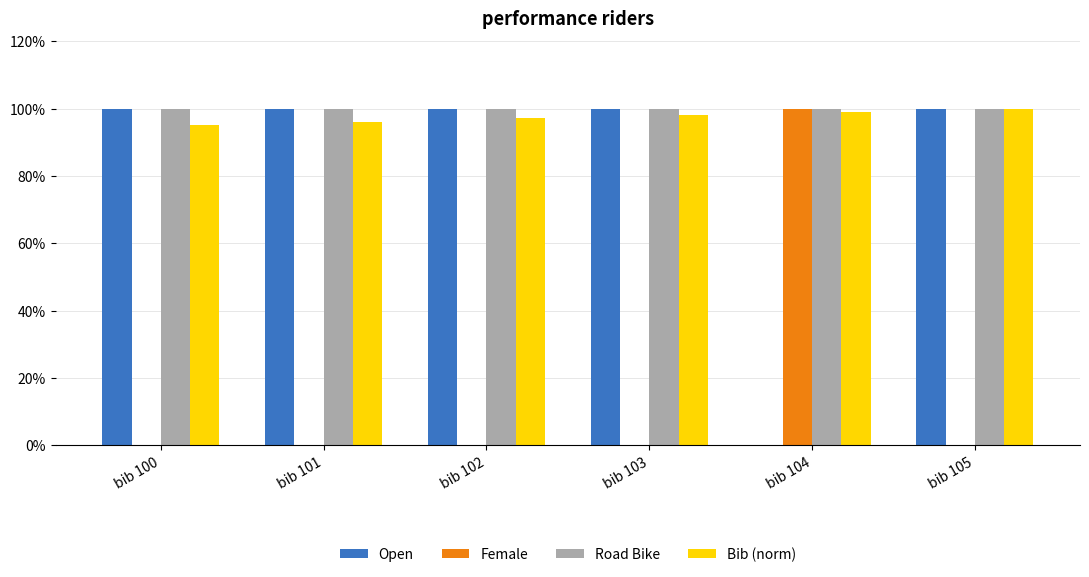

Are the bars grouped side by side (vs. stacked)?

Yes